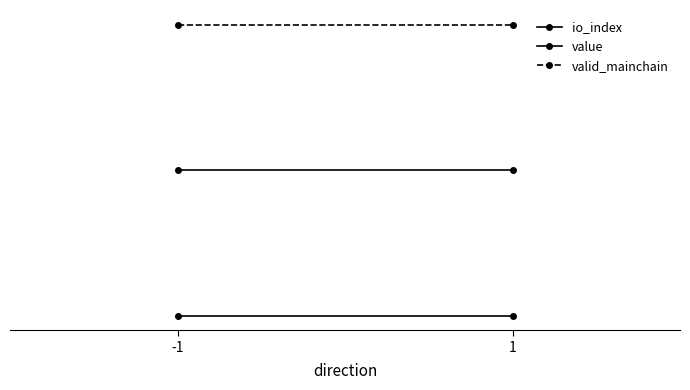

Between -1 and 1, which series saw the biggest shift?

io_index